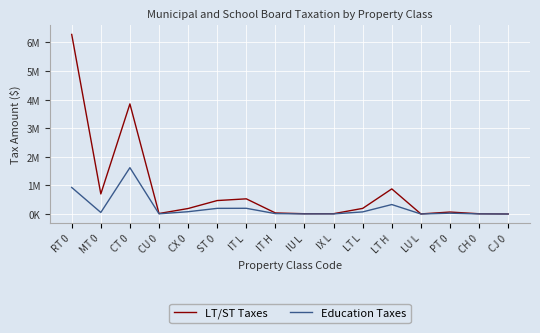

Reading left to right, transcribe all the data shown in this chart.

LT/ST Taxes: RT 0=6280584	MT 0=702817	CT 0=3851385	CU 0=17916	CX 0=192929	ST 0=471336	IT L=531426	IT H=37523	IU L=10707	IX L=11699	LT L=197490	LT H=878878	LU L=3888	PT 0=69353	CH 0=9552	CJ 0=1463
Education Taxes: RT 0=929180	MT 0=54860	CT 0=1621714	CU 0=7544	CX 0=81237	ST 0=198467	IT L=200515	IT H=14158	IU L=4040	IX L=4414	LT L=74516	LT H=331614	LU L=1467	PT 0=28717	CH 0=4022	CJ 0=616